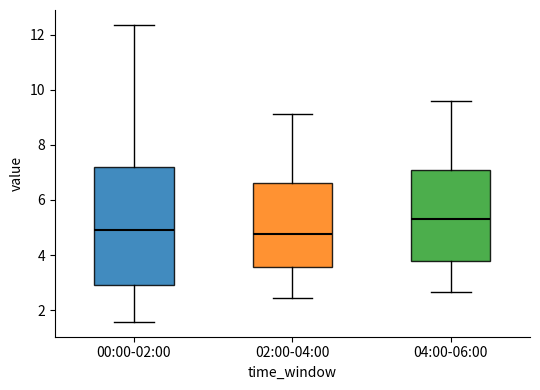

Reading left to right, read every box against the y-axis: the position of its median line, the range the box covers, and the ends of its whiskers. The values are not printed on the chart, so give them approximately, as read against the axis.

00:00-02:00: median 5.0, box 3.0 to 7.2, whiskers 1.6 to 12.4
02:00-04:00: median 4.8, box 3.6 to 6.6, whiskers 2.4 to 9.2
04:00-06:00: median 5.4, box 3.8 to 7.0, whiskers 2.6 to 9.6